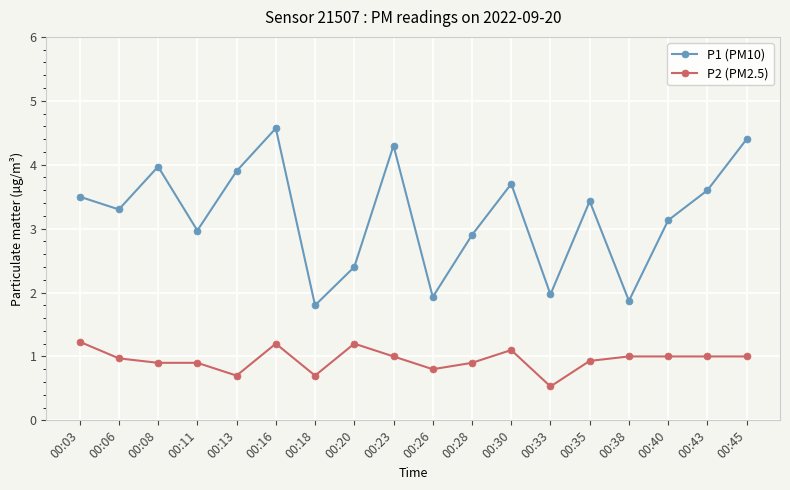

List the series in order of their overall mean, lowest first.

P2 (PM2.5), P1 (PM10)